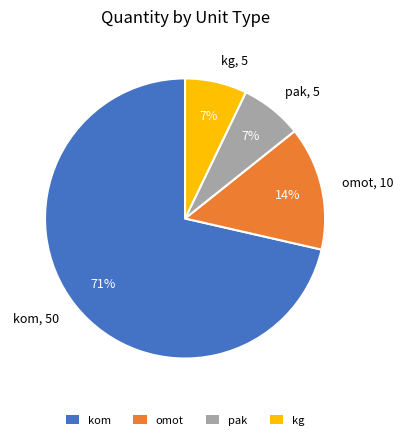

The kg slice represents 18% of the pie. True or false?

False